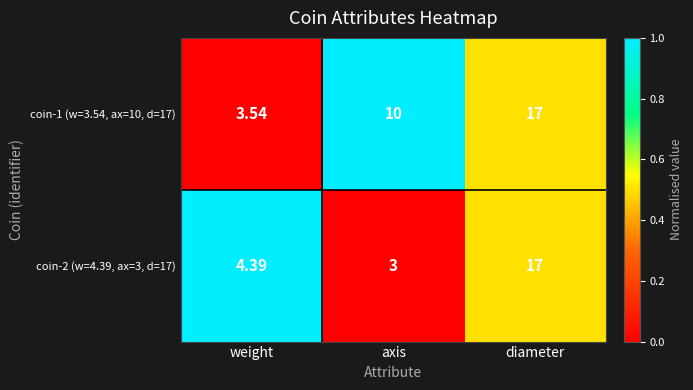

At which label does coin-2 (w=4.39, ax=3, d=17) reach its minimum?

axis